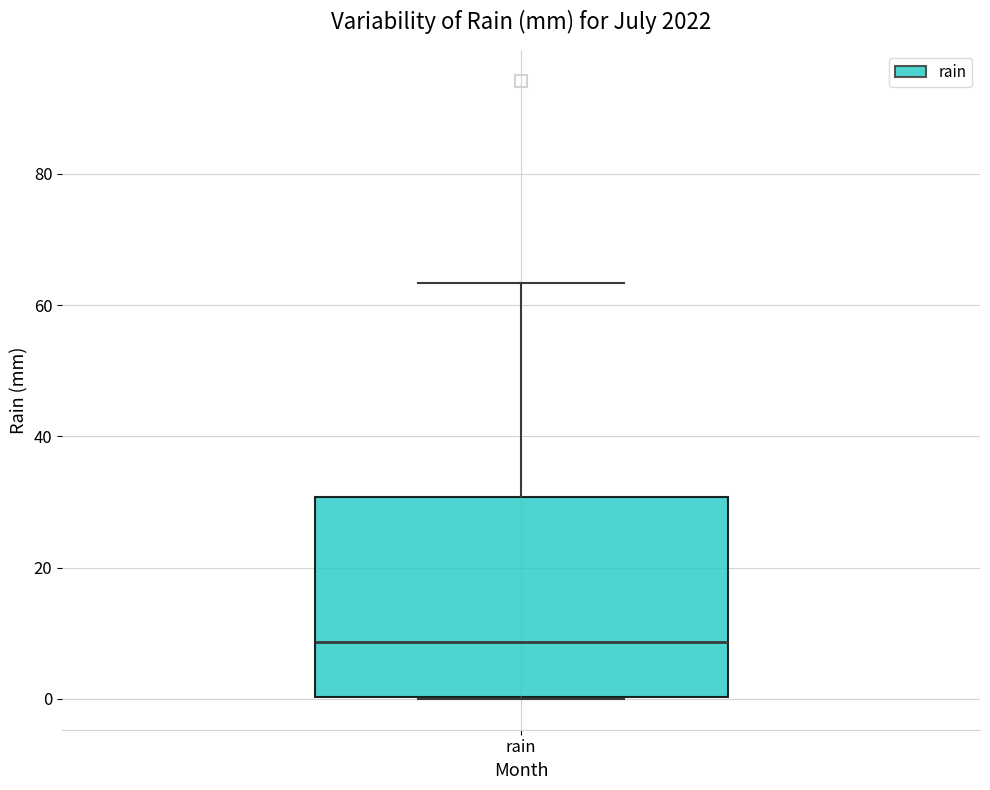

Transcribe this box plot: give where the median line is, the range the box spans, and where the two whiskers end, as read against the y-axis. The values are not printed on the chart, so give them approximately, as read against the axis.

median 8, box 0 to 30, whiskers 0 to 64